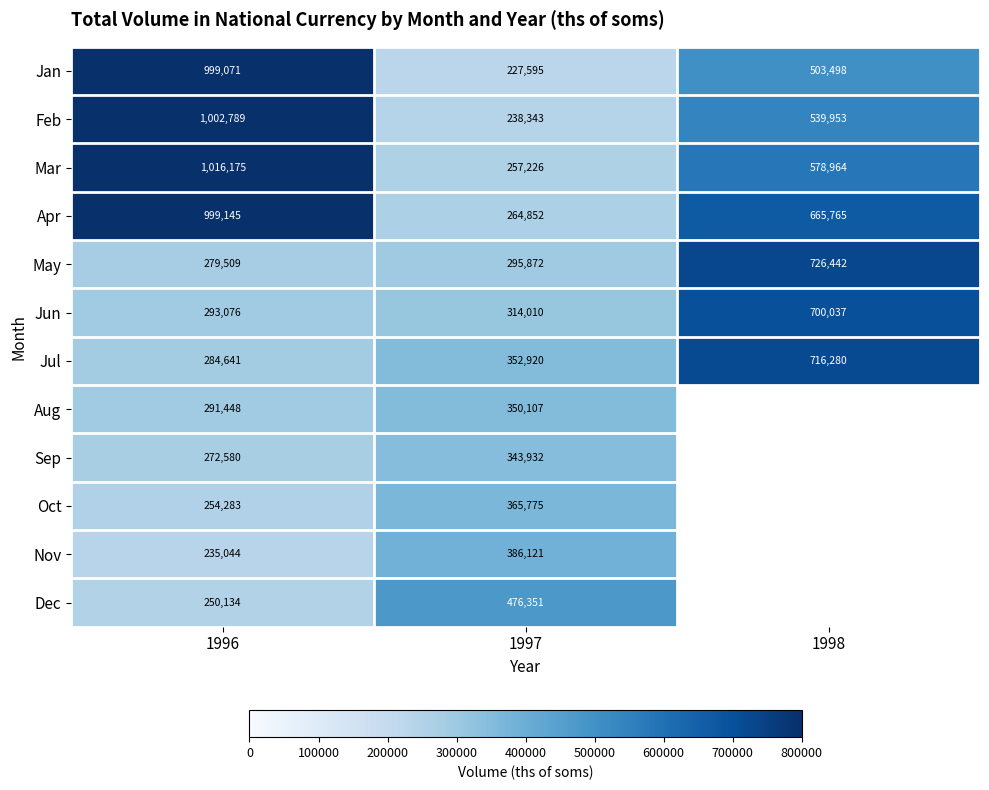

What is the difference between the highest and lowest values at 1996?

781131.0